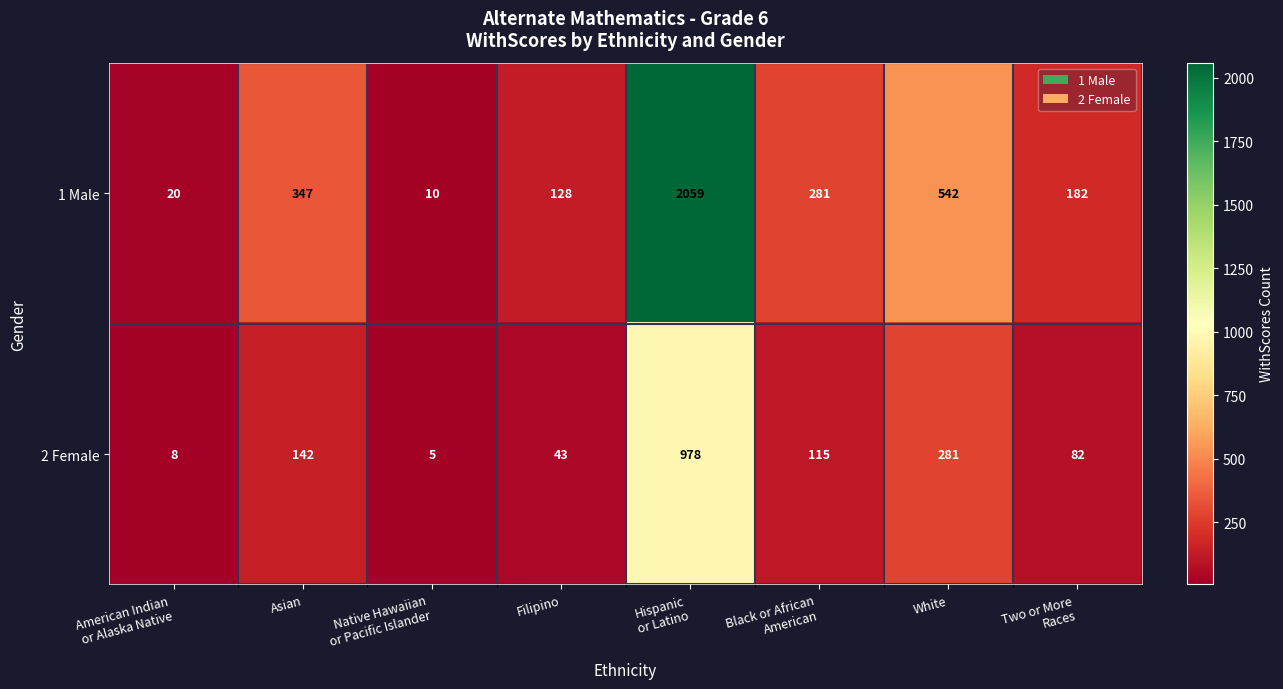

Which series has the largest range (max minus min)?

1 Male